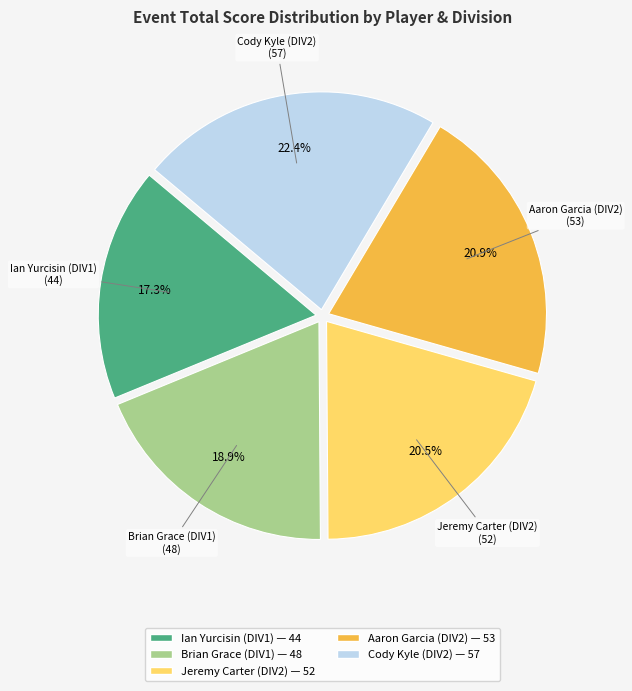

Which category has the smallest portion of the pie?

Ian Yurcisin (DIV1)